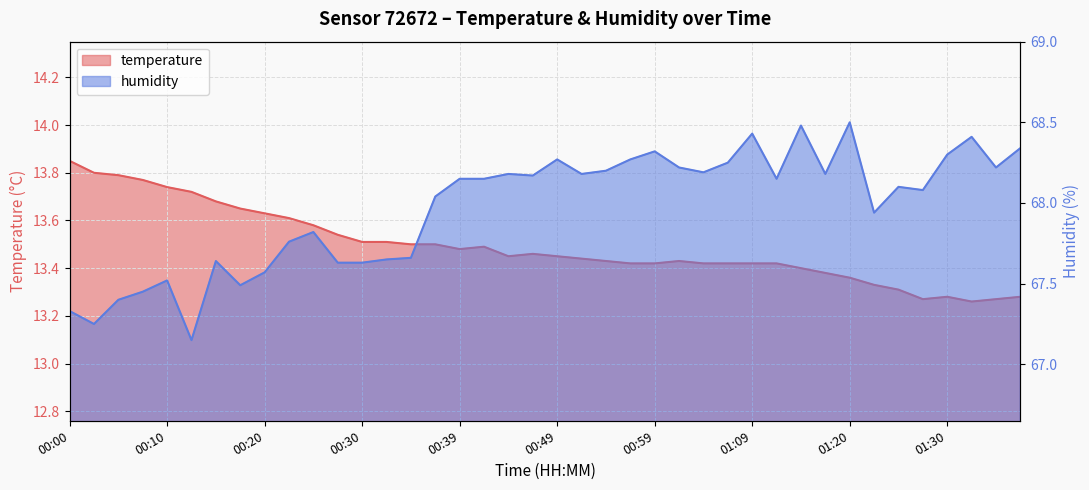

The humidity series shows 20.0 at 01:30. True or false?

False